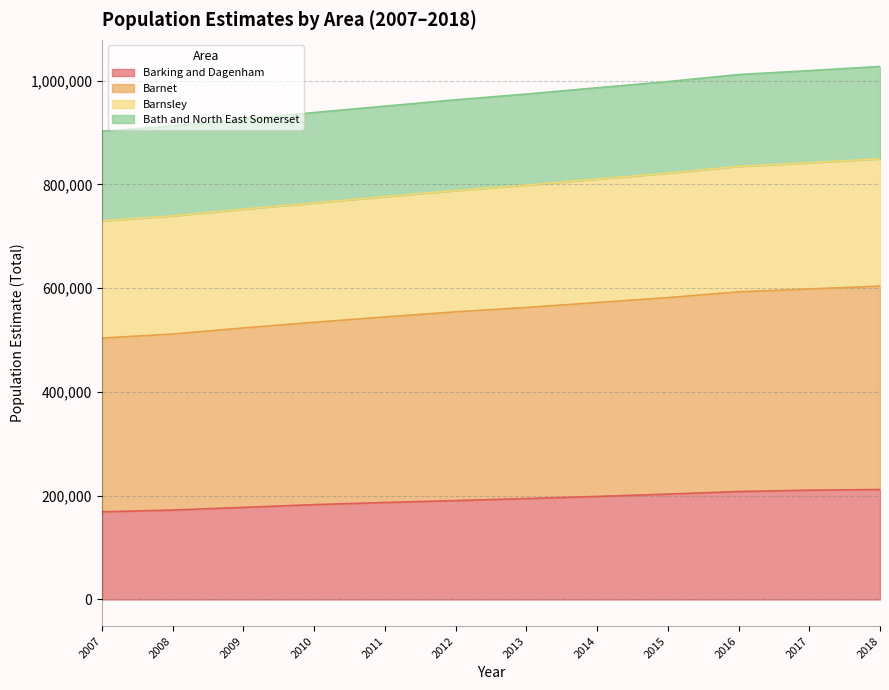

What is the lowest value of the Barking and Dagenham series?

169031